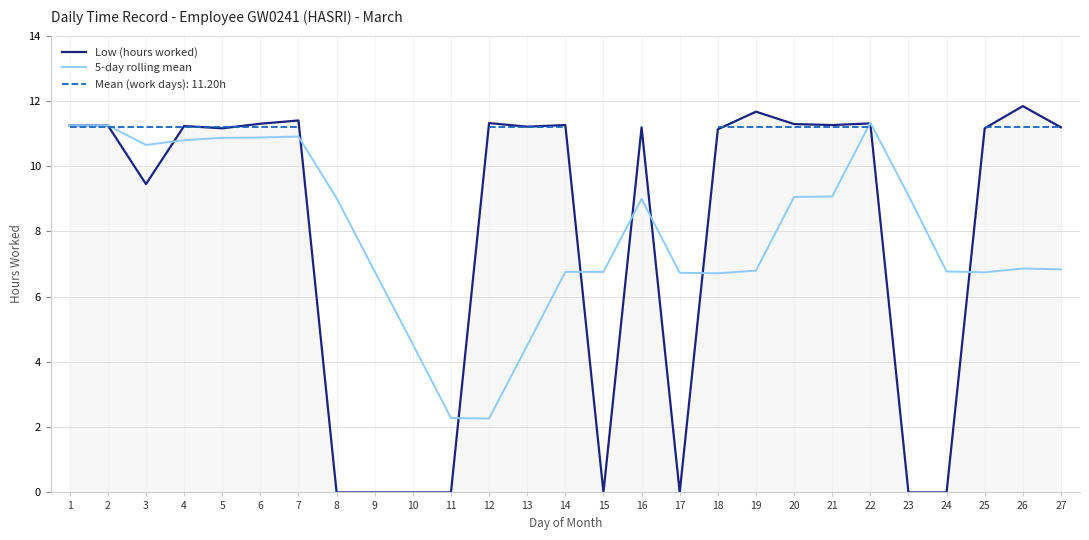

Is it true that Low (hours worked) equals 0.0 at 24?

True